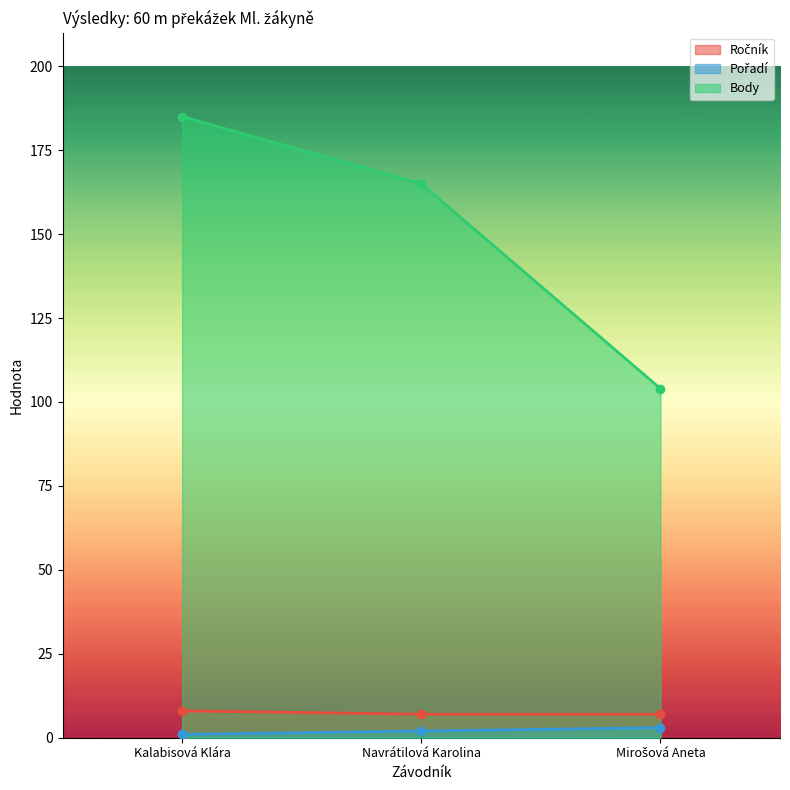

Where does the Body series first go above 165?

Kalabisová Klára